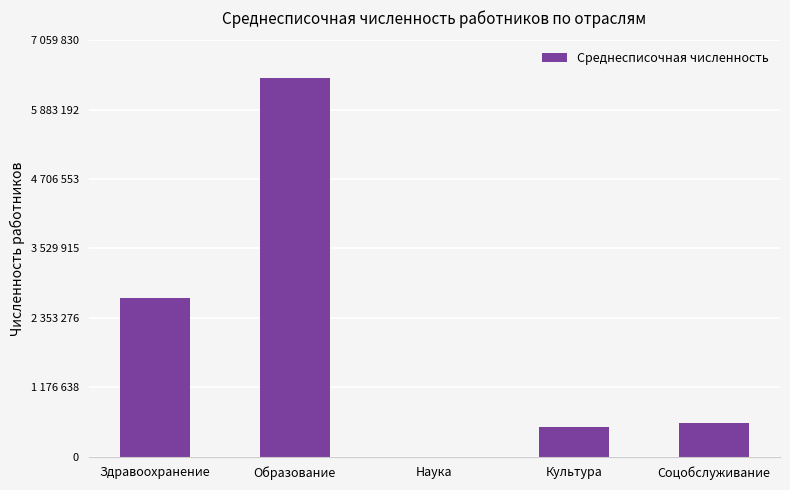

Are the bars horizontal?

No